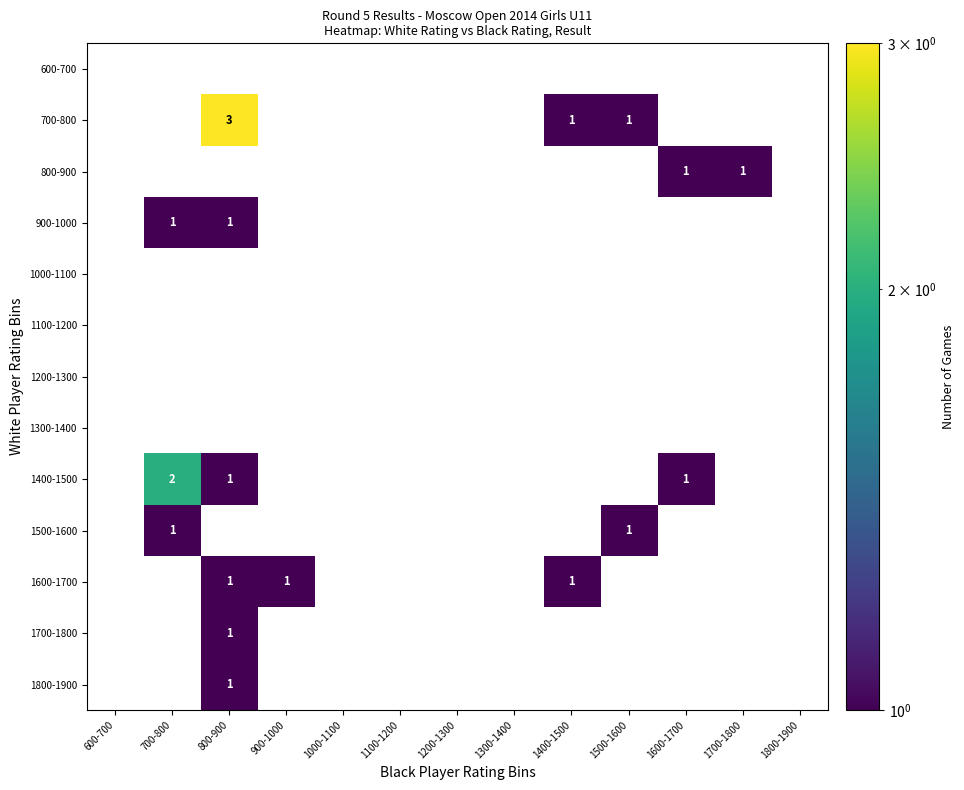

At 1200-1300, list the series in order from largest to smallest.

600-700, 700-800, 800-900, 900-1000, 1000-1100, 1100-1200, 1200-1300, 1300-1400, 1400-1500, 1500-1600, 1600-1700, 1700-1800, 1800-1900